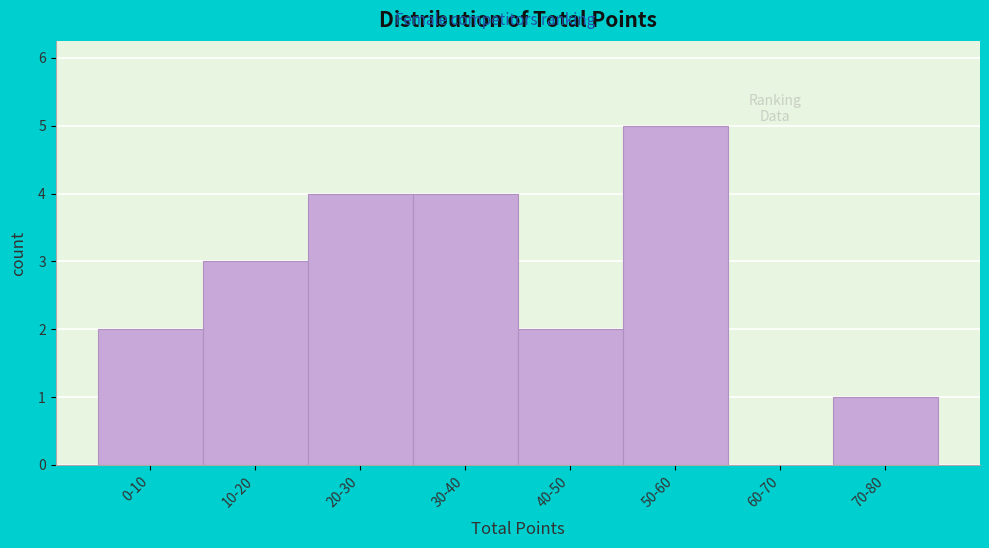

Reading left to right, what are all the values shown in this chart?

0-10=2	10-20=3	20-30=4	30-40=4	40-50=2	50-60=5	60-70=0	70-80=1